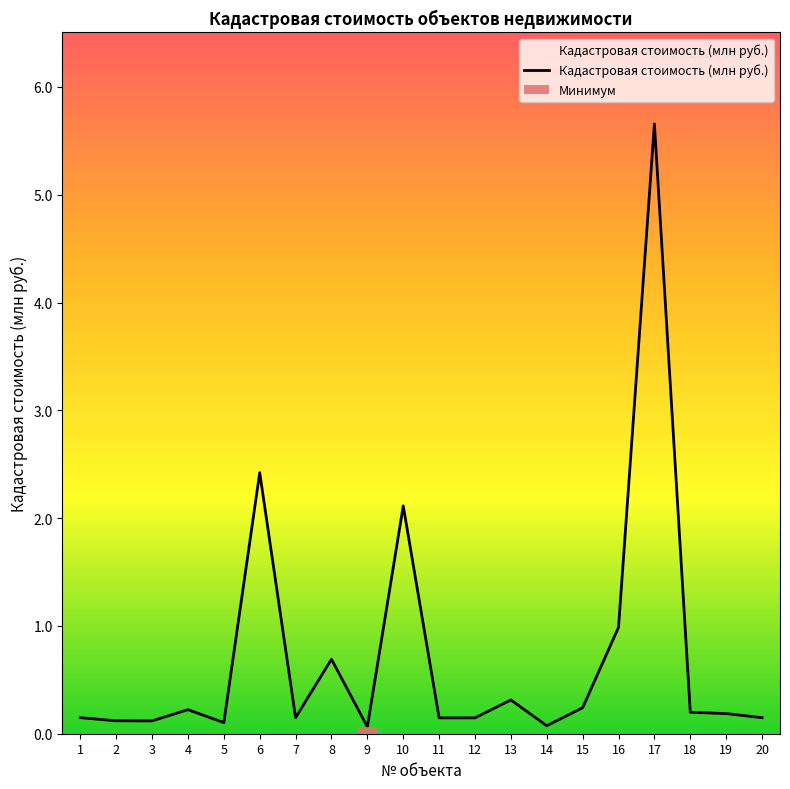

Between 3 and 15, which is larger?

15